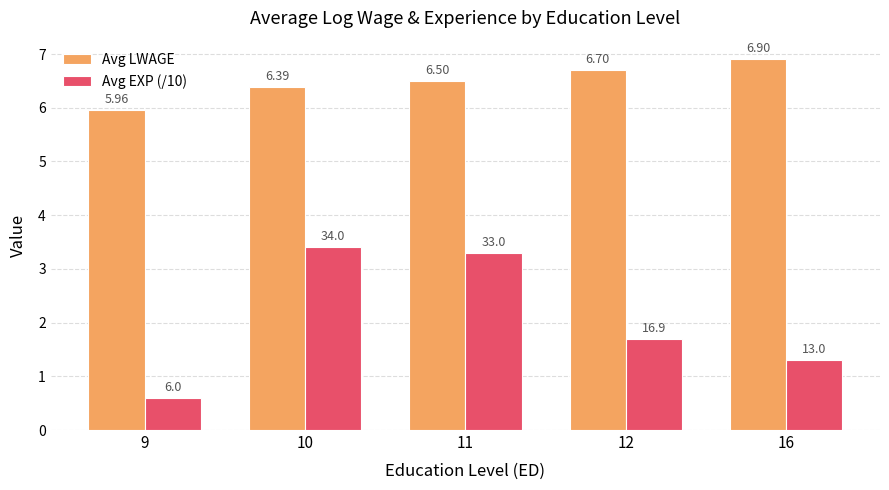

What is the sum of the Avg LWAGE values at 11 and 10?

12.9